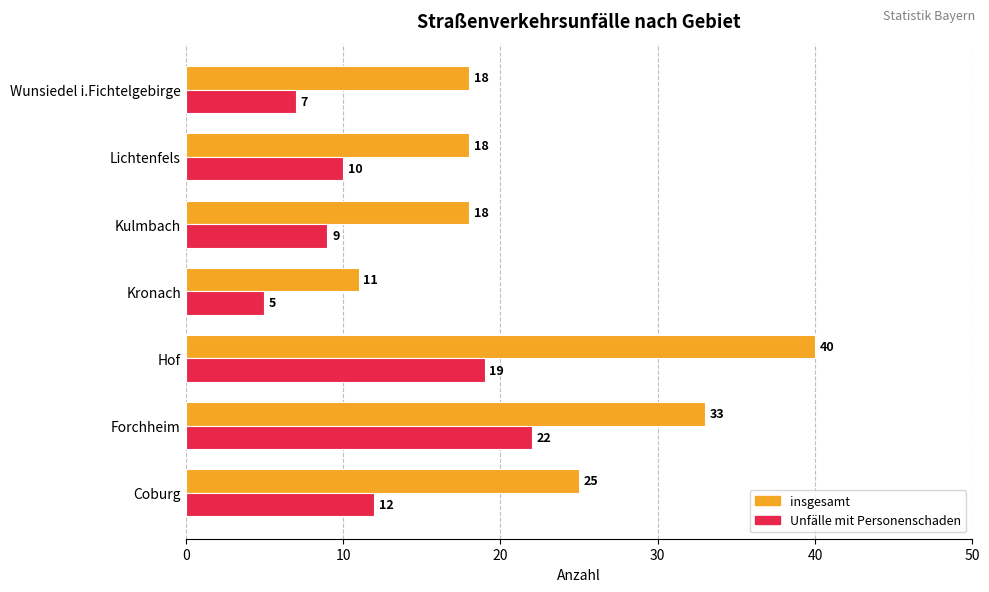

At which label does Unfälle mit Personenschaden reach its peak?

Forchheim